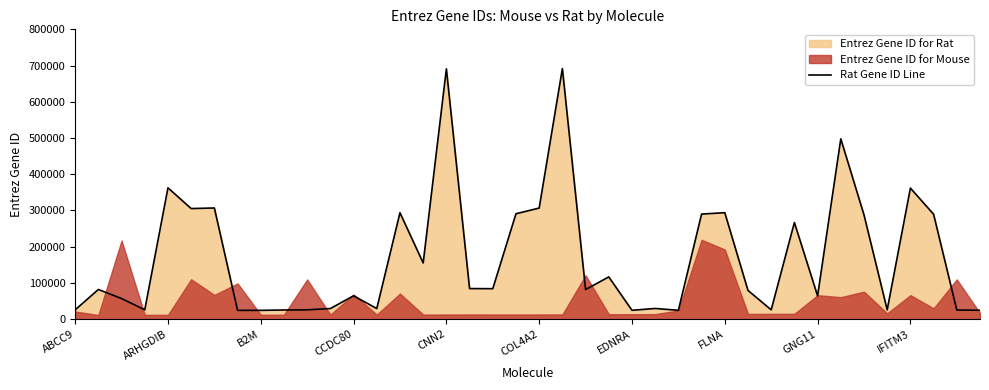

Reading left to right, list all the values displayed in this chart.

25560	81822	56826	25673	362456	305235	306805	24212	24223	25181	25687	29209	64387	29186	293669	155012	690976	84352	84032	290905	306628	691657	81651	116543	24326	29452	24356	289992	293860	79210	25655	266706	64199	497757	287738	25585	361673	289560	25118	24511